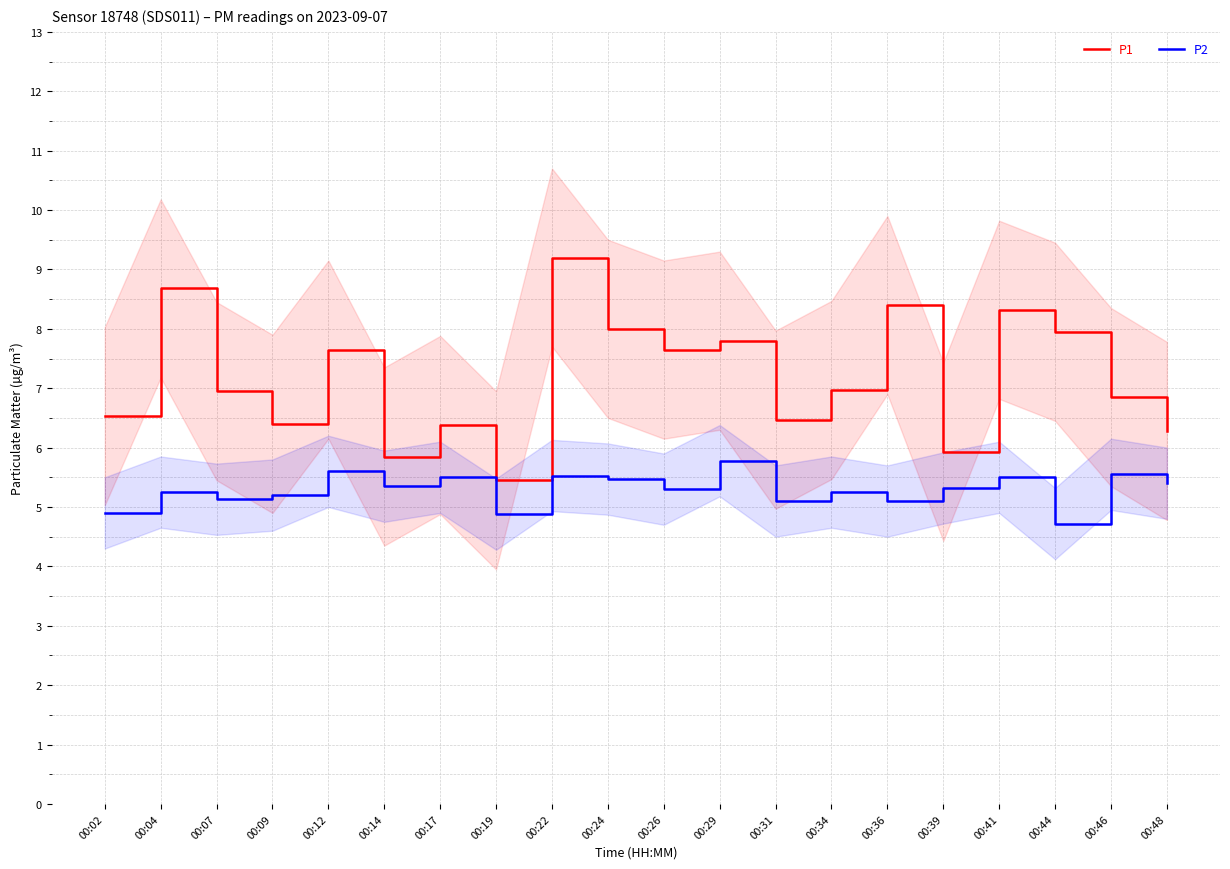

What is the minimum value shown in the chart?

4.7